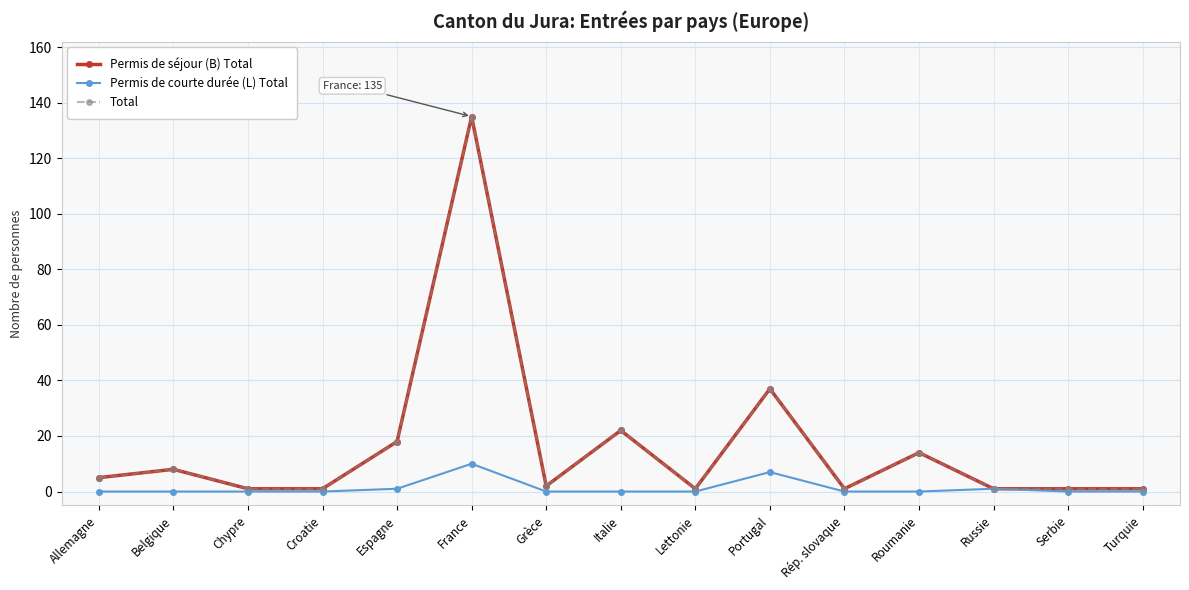

Reading left to right, transcribe all the data shown in this chart.

Permis de séjour (B) Total: 5	8	1	1	18	135	2	22	1	37	1	14	1	1	1
Permis de courte durée (L) Total: 0	0	0	0	1	10	0	0	0	7	0	0	1	0	0
Total: 5	8	1	1	18	135	2	22	1	37	1	14	1	1	1